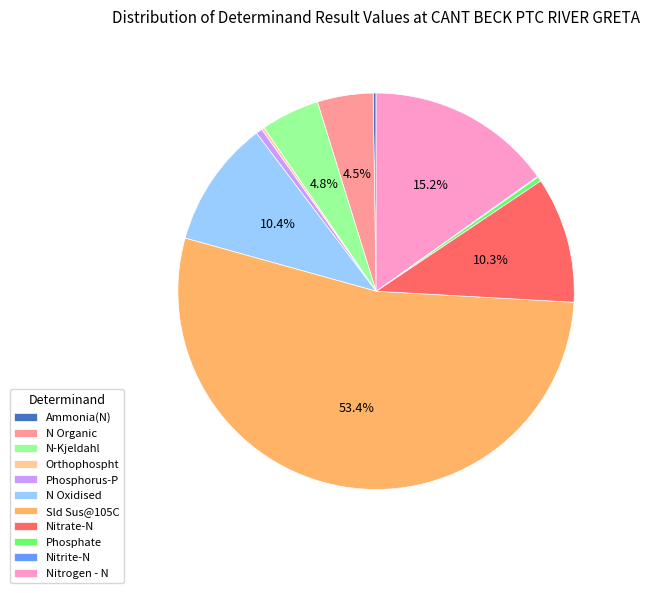

Which slice is the largest?

Sld Sus@105C